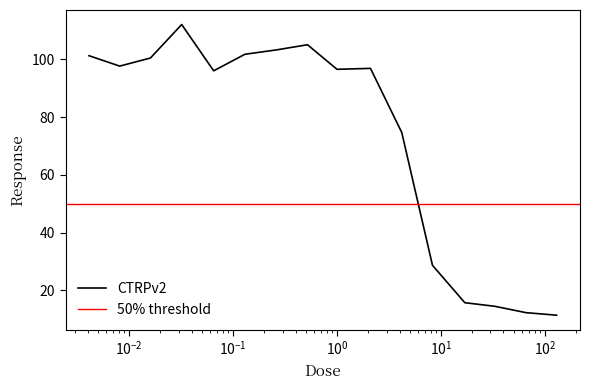

What is the difference between the maximum and second lowest values?

99.8